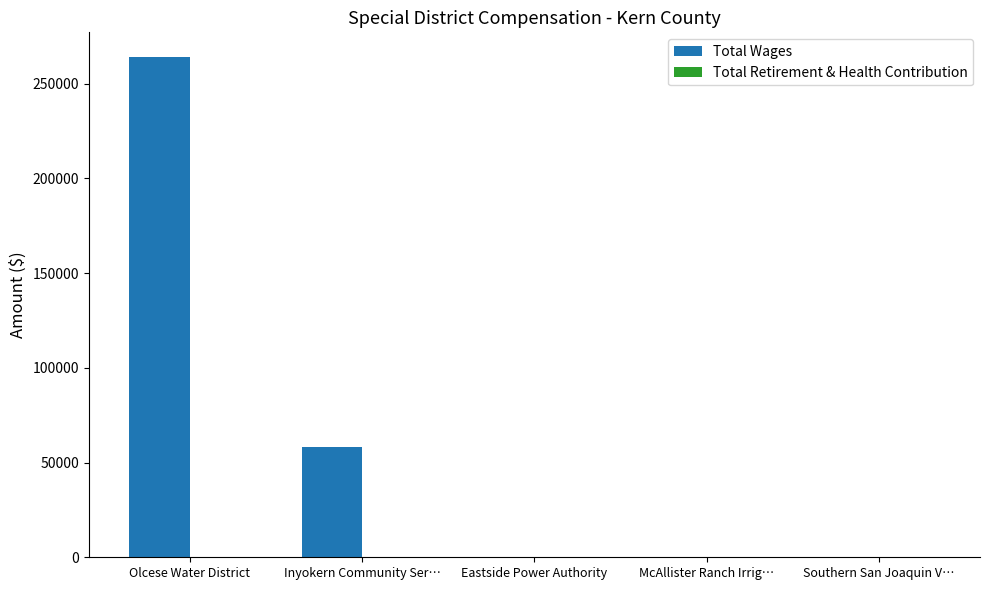

Which label corresponds to the largest value in the chart?

Olcese Water District